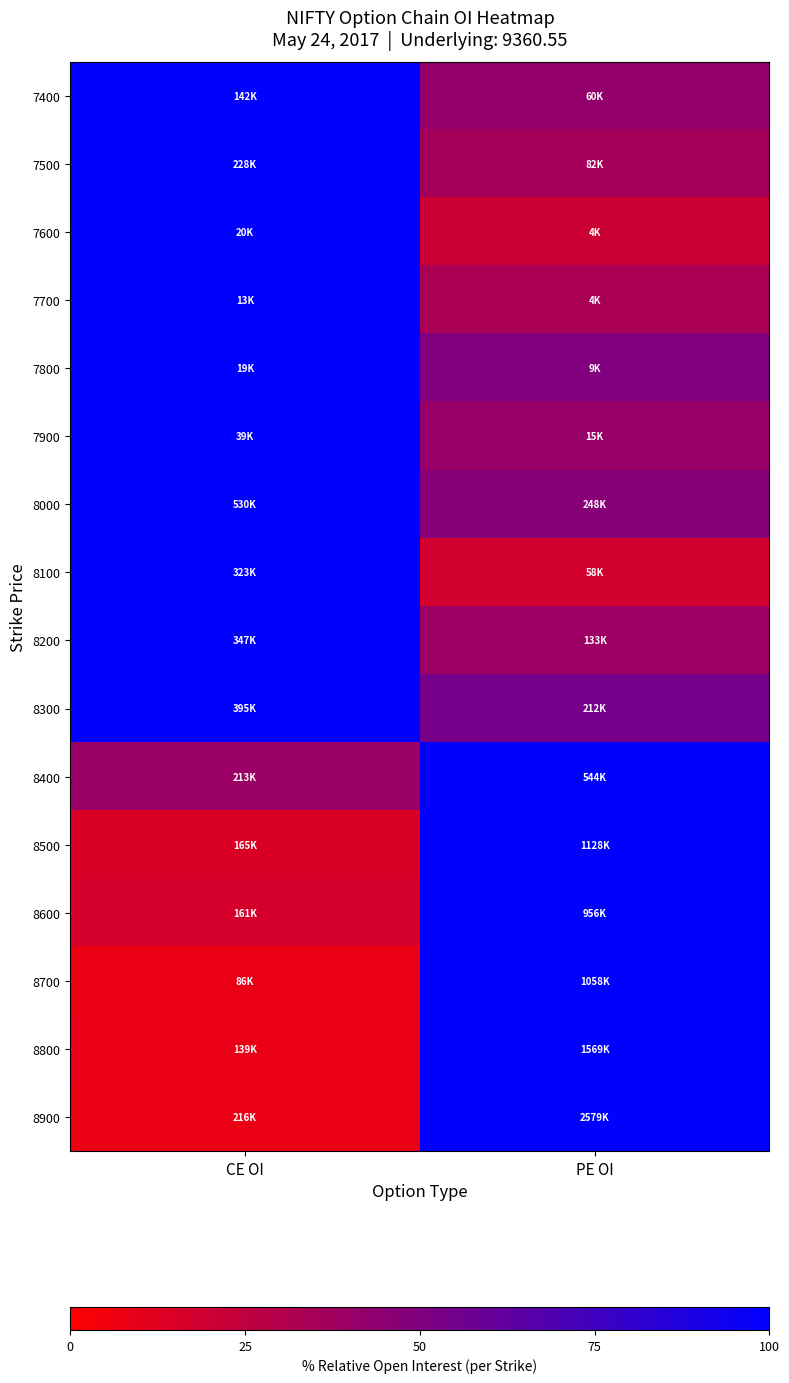

Reading left to right, transcribe all the data shown in this chart.

7400: CE OI=100.0	PE OI=42.5
7500: CE OI=100.0	PE OI=35.9
7600: CE OI=100.0	PE OI=21.1
7700: CE OI=100.0	PE OI=33.9
7800: CE OI=100.0	PE OI=49.1
7900: CE OI=100.0	PE OI=40.8
8000: CE OI=100.0	PE OI=46.9
8100: CE OI=100.0	PE OI=18.0
8200: CE OI=100.0	PE OI=38.5
8300: CE OI=100.0	PE OI=53.7
8400: CE OI=39.1	PE OI=100.0
8500: CE OI=14.7	PE OI=100.0
8600: CE OI=16.9	PE OI=100.0
8700: CE OI=8.2	PE OI=100.0
8800: CE OI=8.9	PE OI=100.0
8900: CE OI=8.4	PE OI=100.0